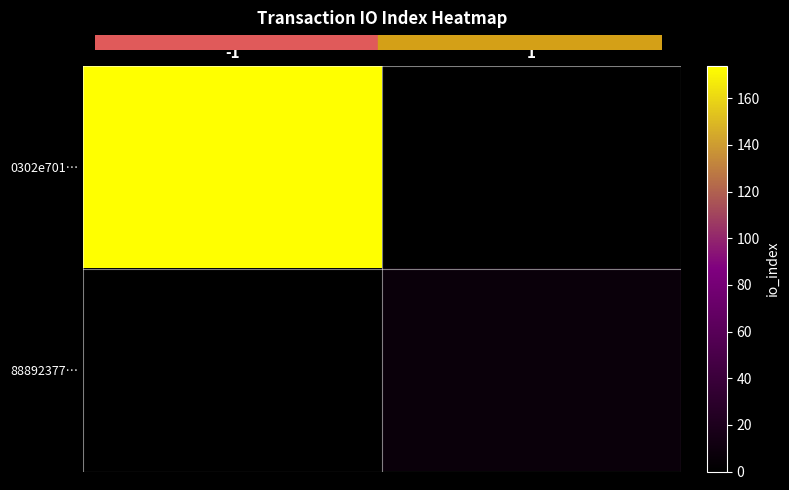

Reading left to right, what are all the values shown in this chart?

0302e701…: -1=174	1=0
88892377…: -1=0	1=7